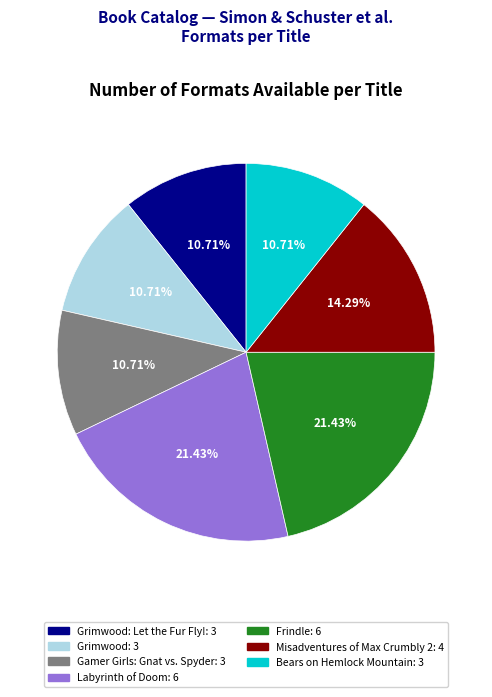

Is there a majority slice in this chart?

No